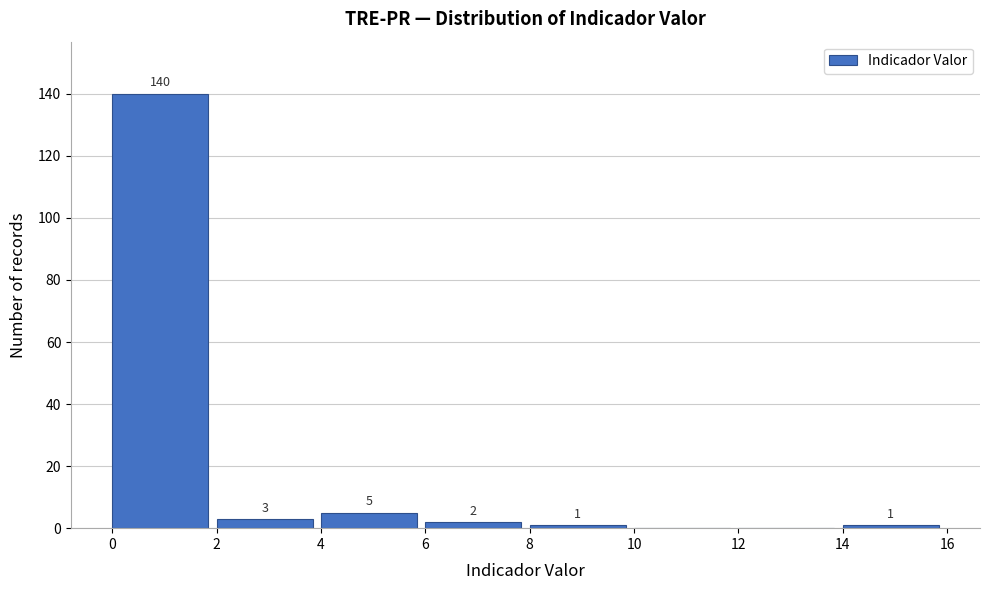

Over which range of the x-axis is the bar tallest?

0 to 2